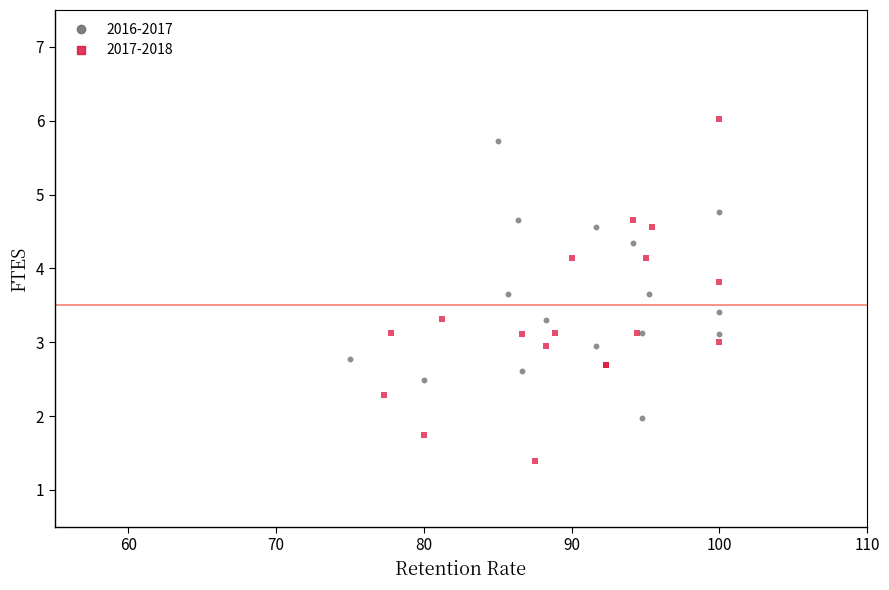

Which series reaches the maximum Y coordinate?

2017-2018